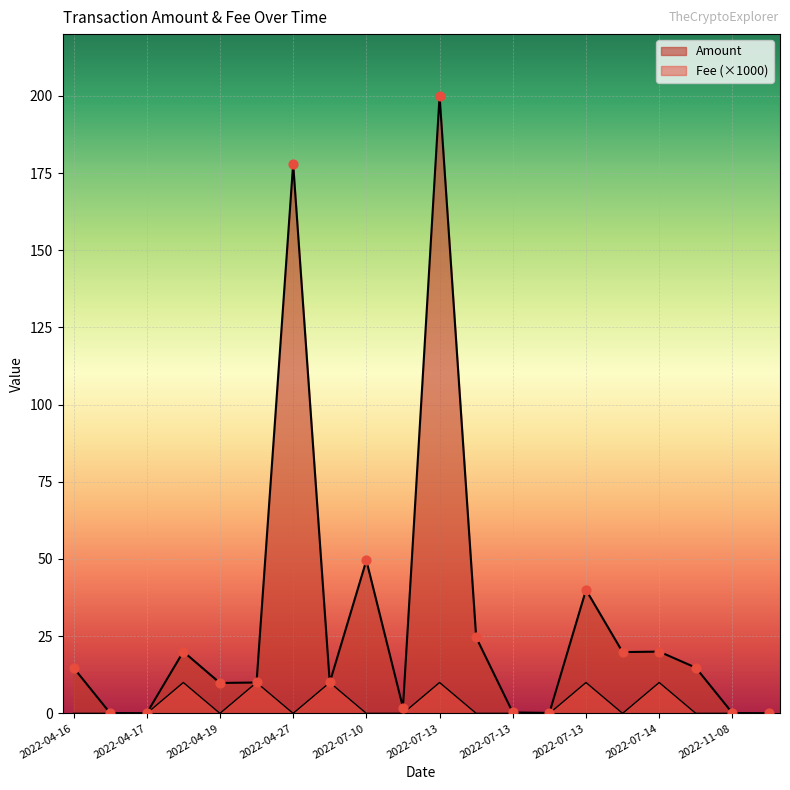

At how many categories does at least one series exceed 29?

4